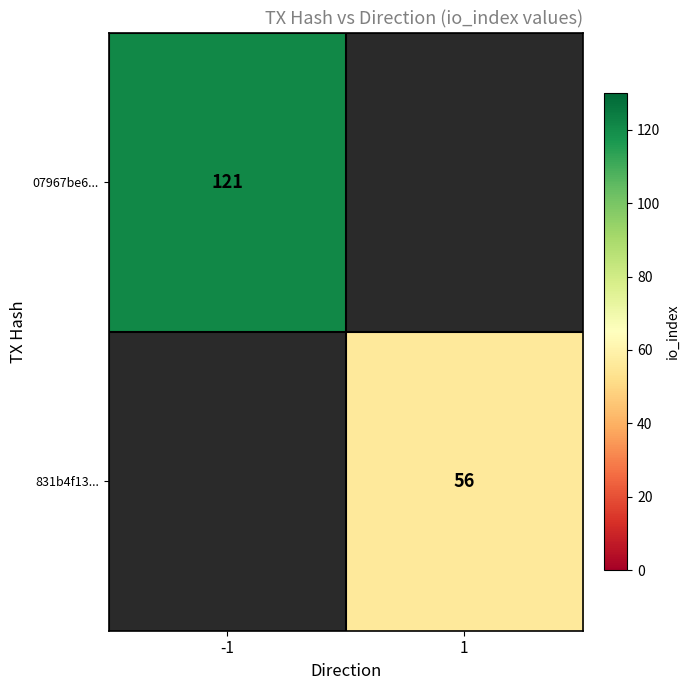

Is the value of 07967be6... at -1 greater than the value of 831b4f13... at 1?

Yes